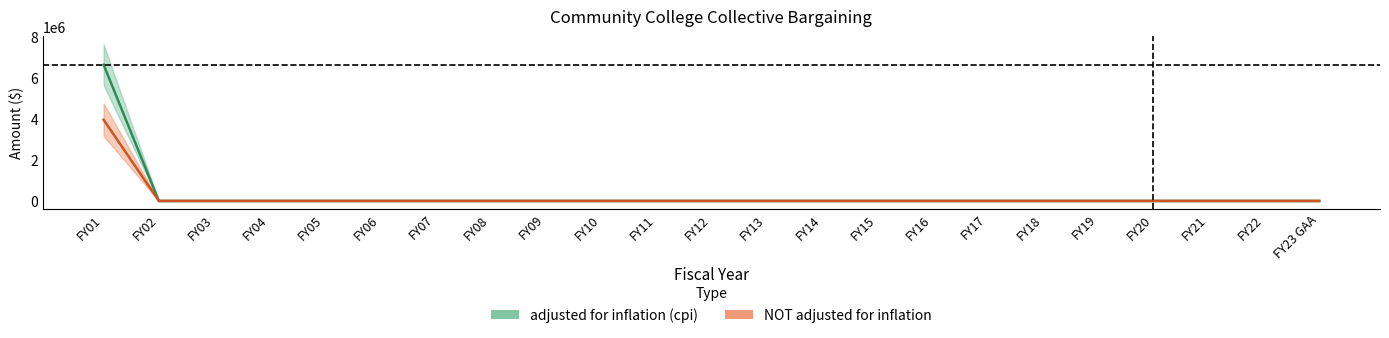

Is it true that NOT adjusted for inflation equals -2065254 at FY08?

False